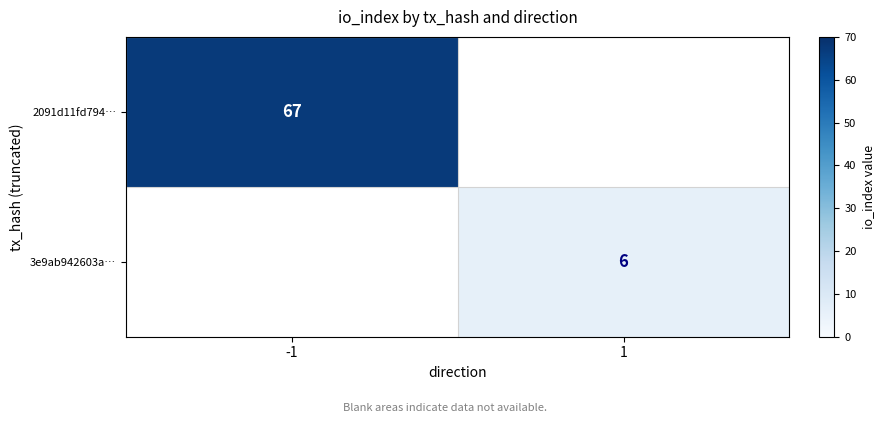

What is the total value across all series at 1?

6